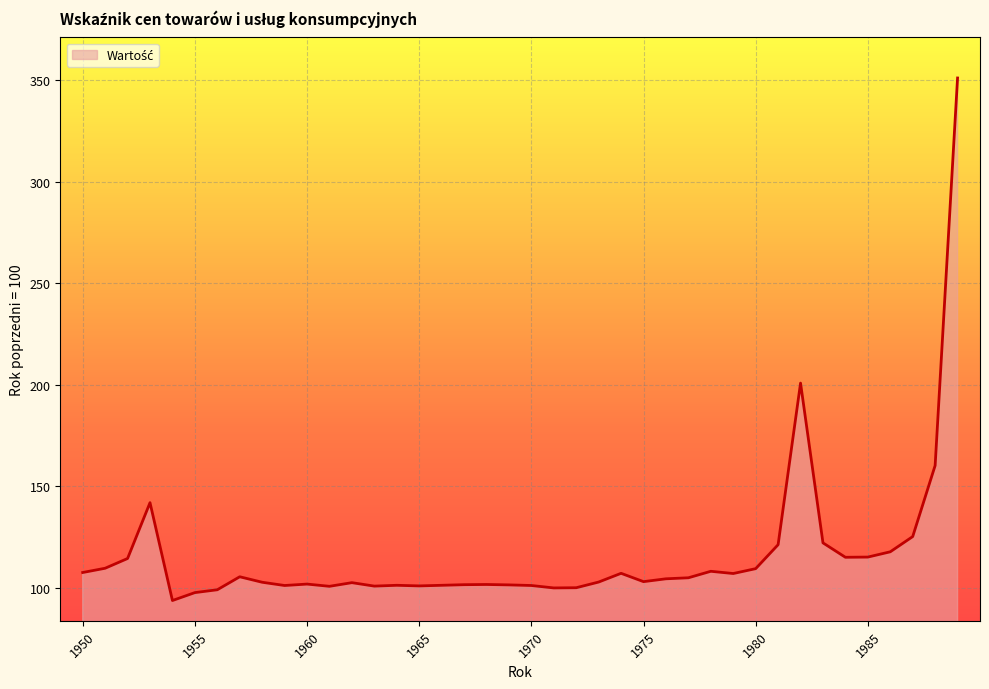

What is the smallest value displayed?

93.7